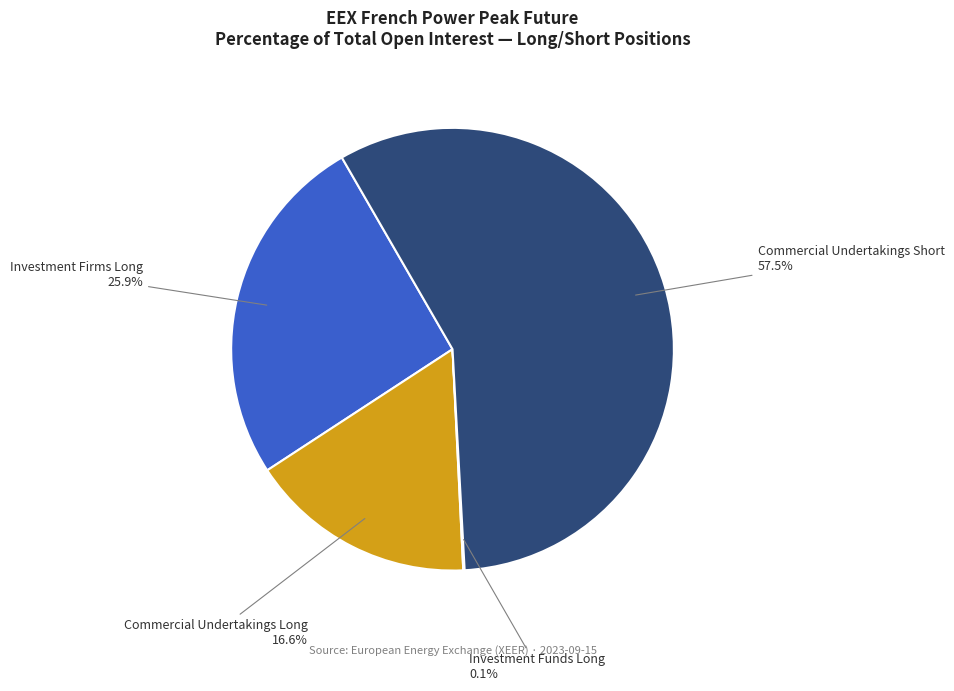

Count the number of slices in the pie.

4